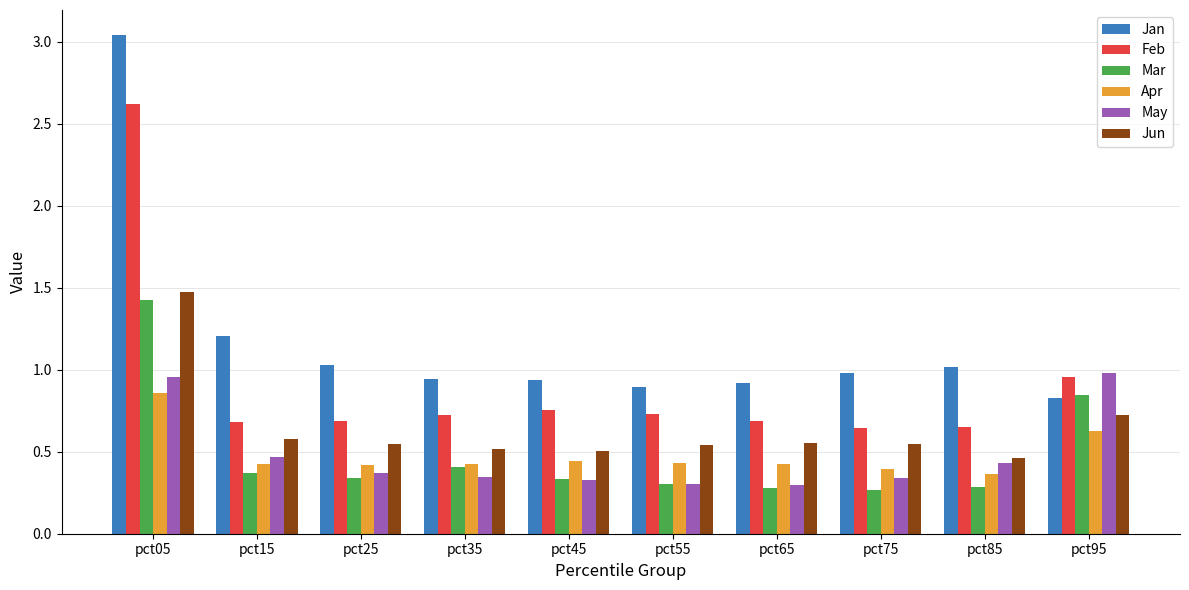

The value of Jun at pct75 is 0.2. True or false?

False